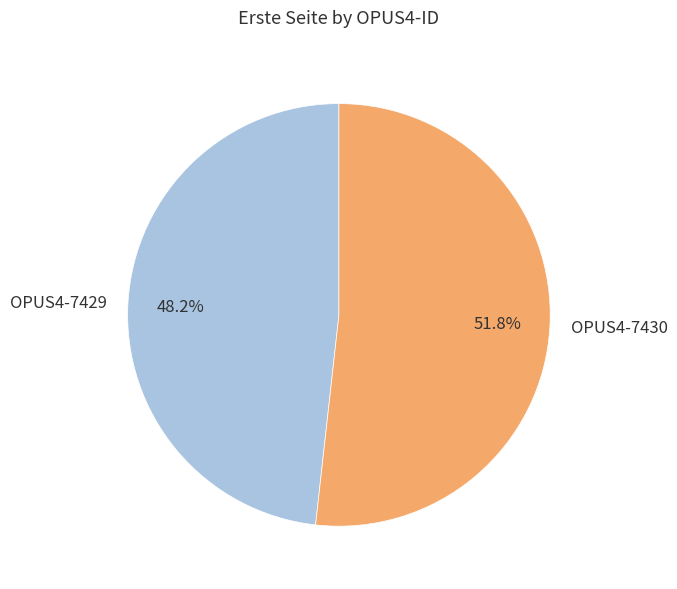

How many segments does this pie chart have?

2